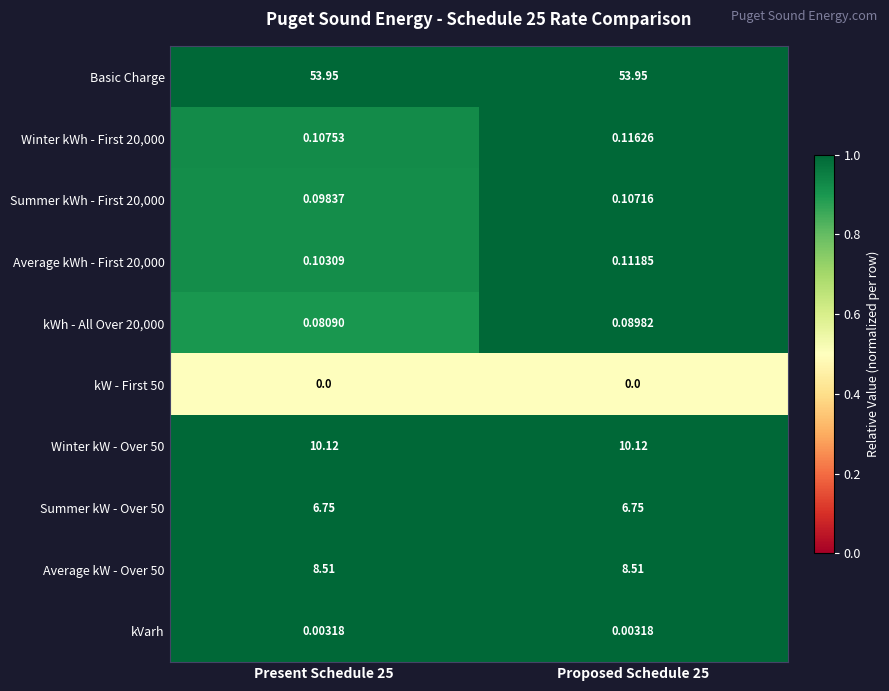

Which series has the largest total across all categories?

Basic Charge